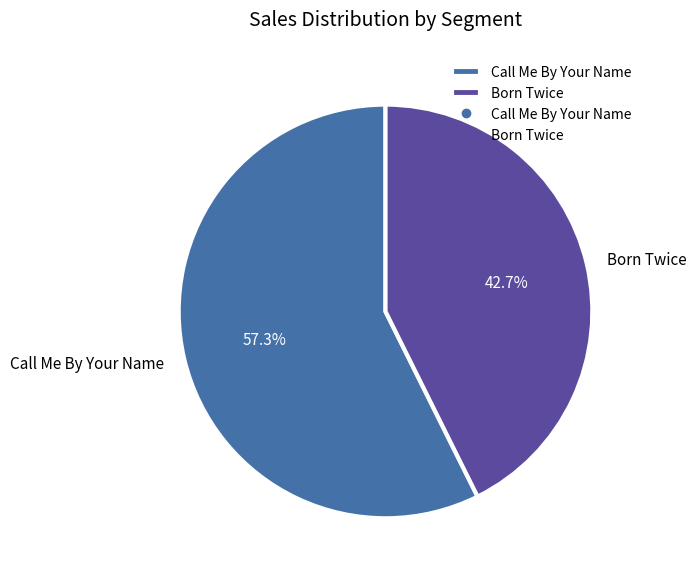

Rank the categories by value from highest to lowest.

Call Me By Your Name, Born Twice